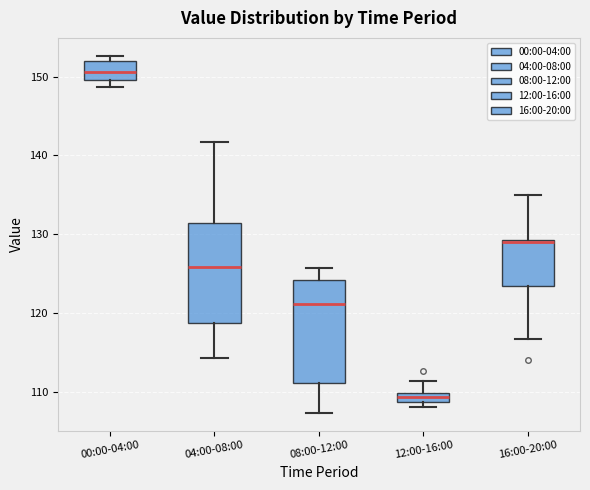

Which box's median line is the highest?

00:00-04:00